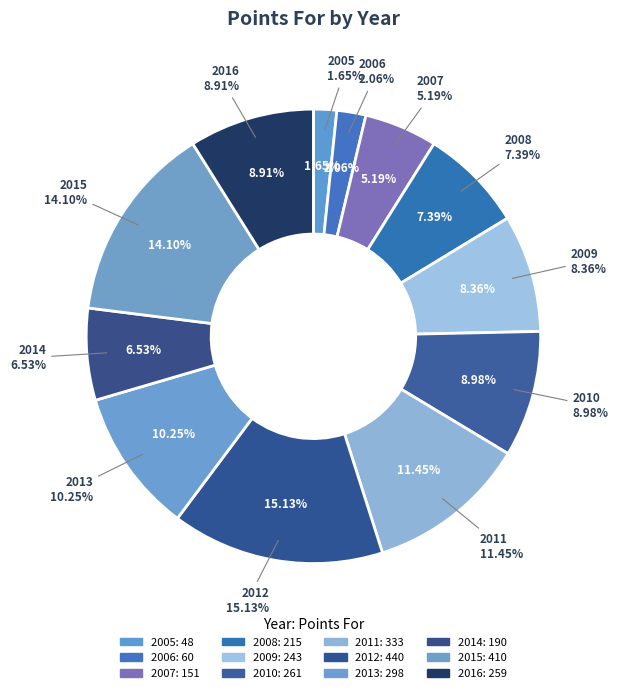

The 2005 slice represents 2% of the pie. True or false?

True